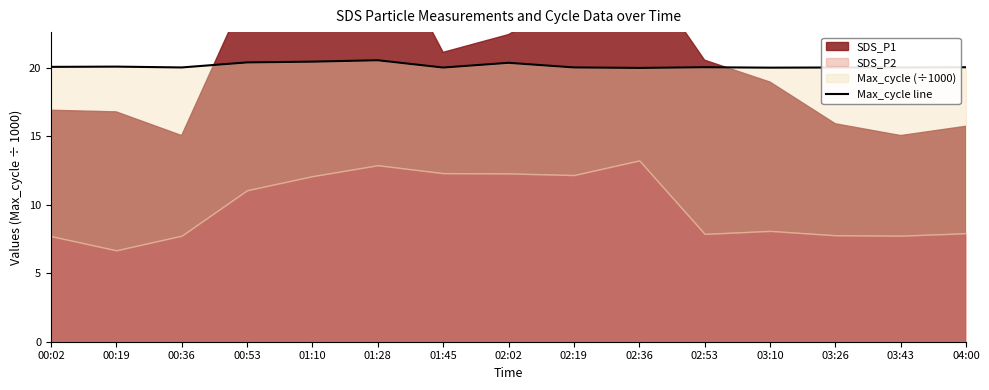

What is the difference between the maximum and minimum values?

0.6